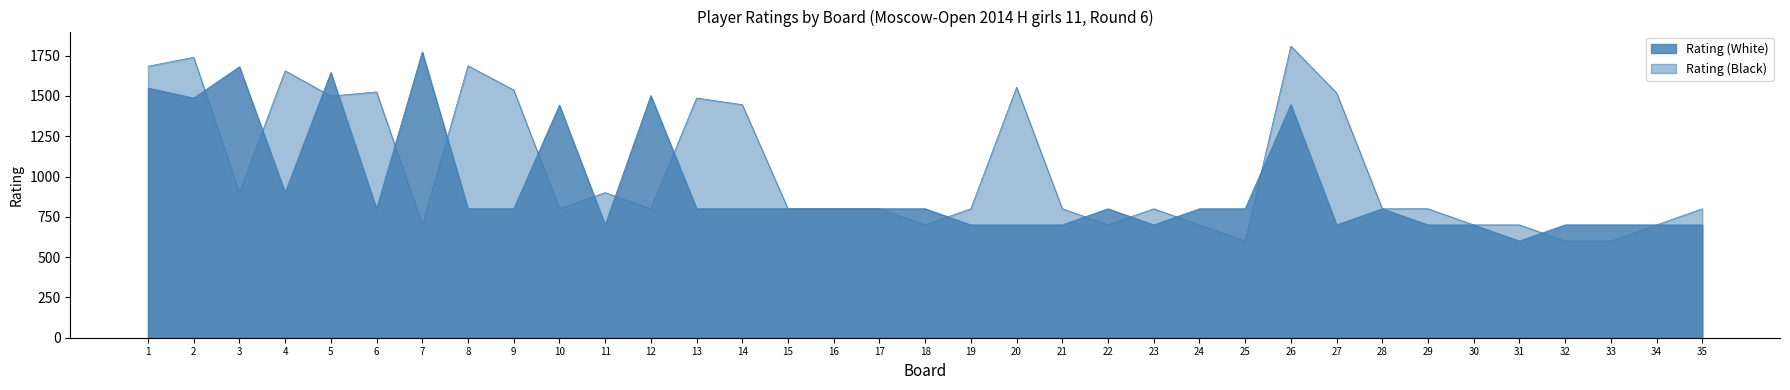

In Rating (White), how many points are lower than both neighbors (excluding endpoints)?

7